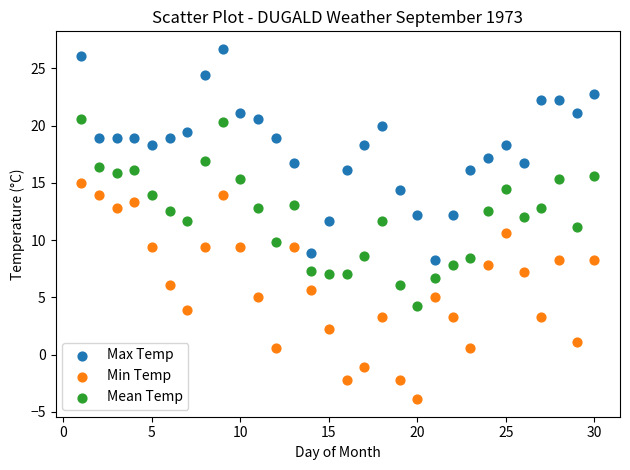

Which series reaches the minimum Y coordinate?

Min Temp